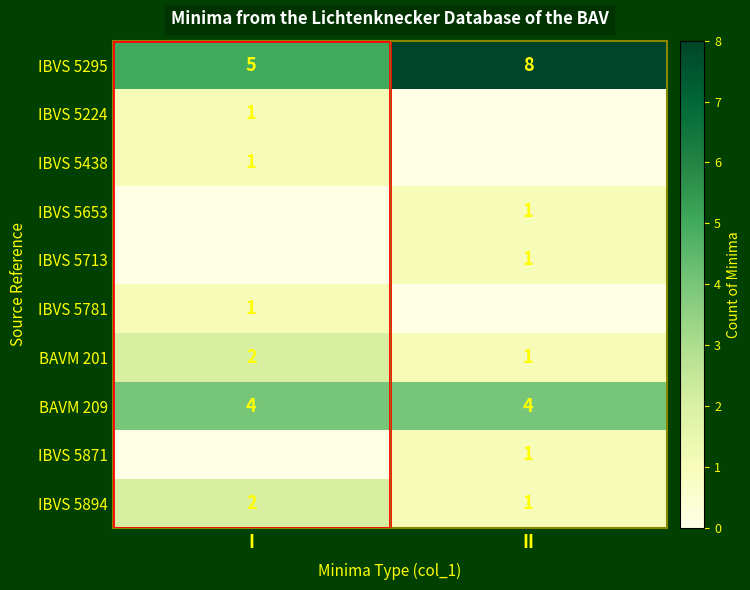

What is the difference between the IBVS 5295 values at I and II?

3